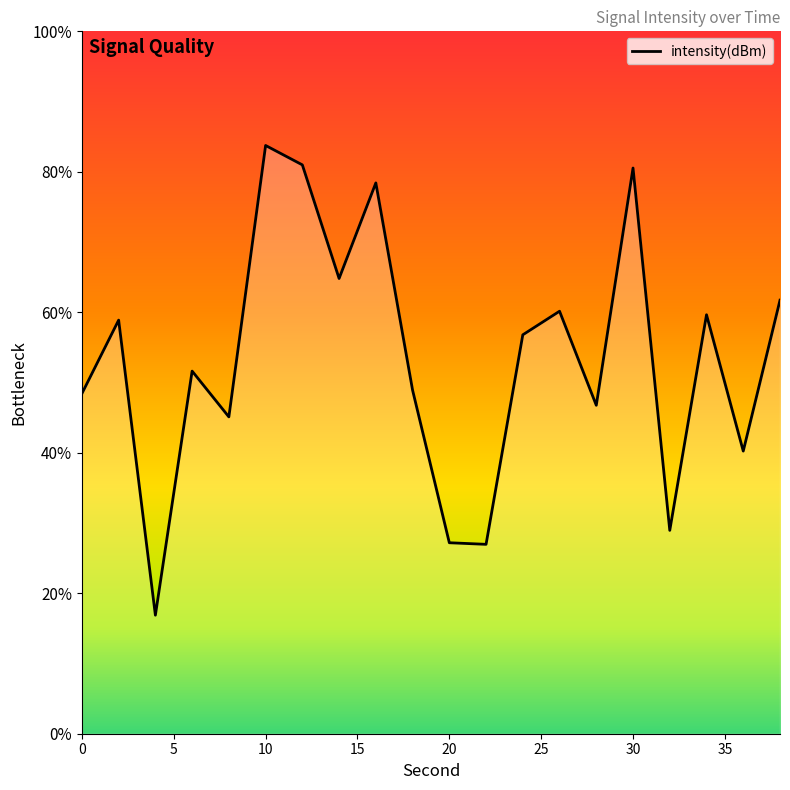

What is the difference between the values at 8 and 38?

4.2